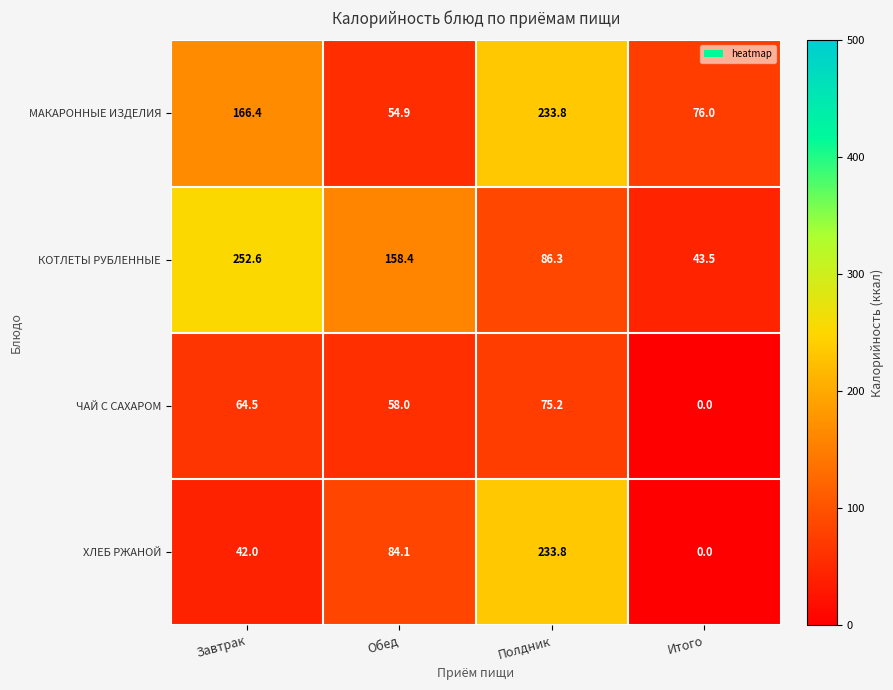

The КОТЛЕТЫ РУБЛЕННЫЕ series shows 284.8 at Обед. True or false?

False